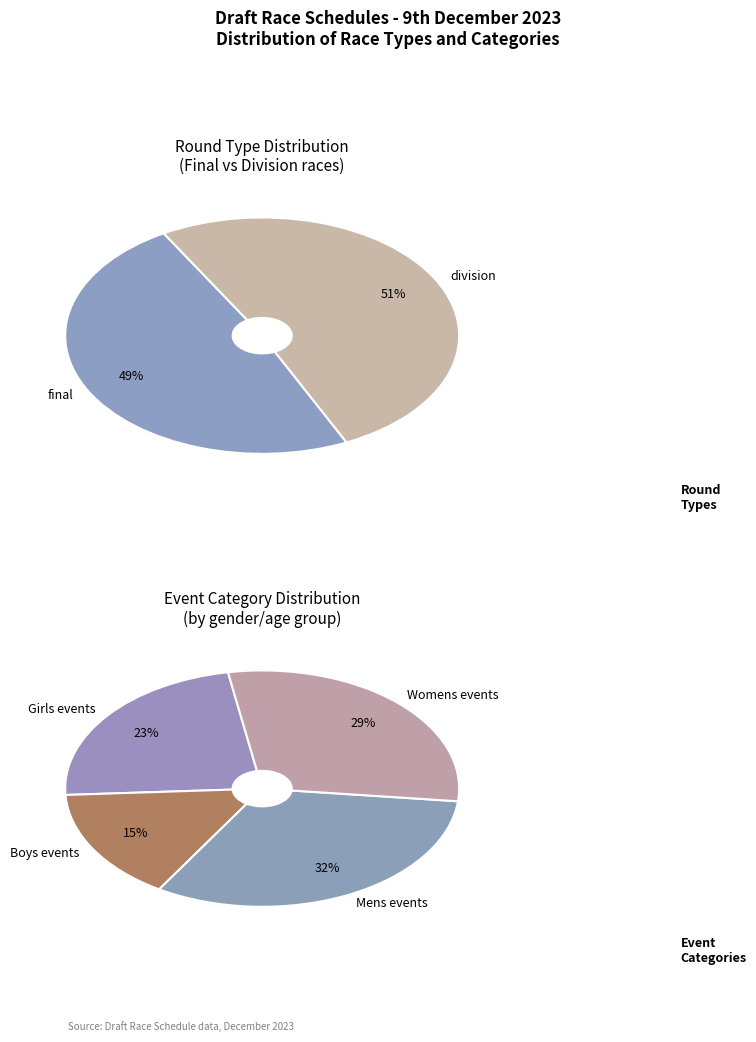

To the nearest percent, what portion does final represent?

49%